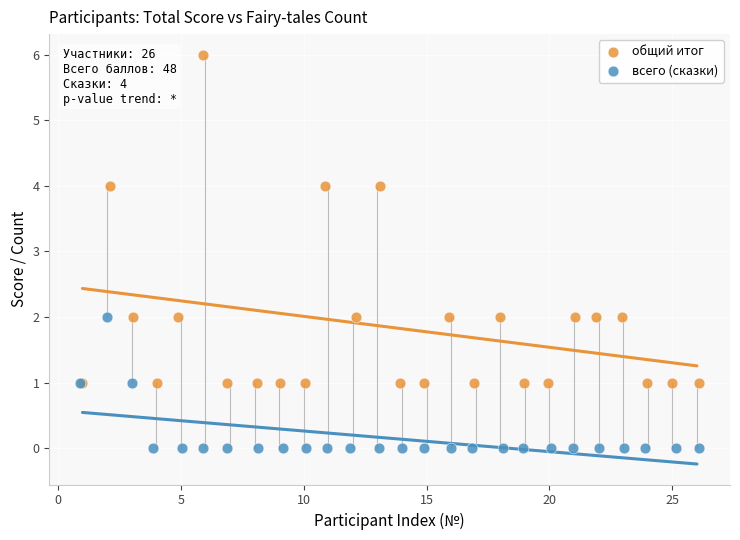

Which series has the largest Y range (max minus min)?

общий итог